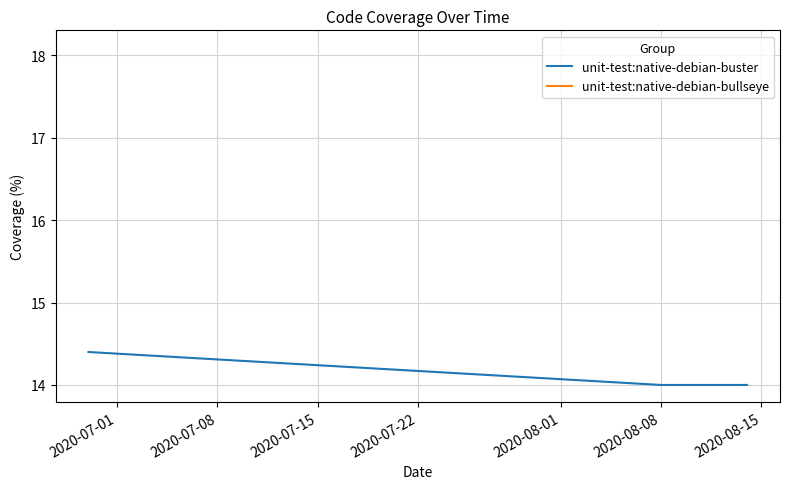

Count the number of categories in the chart.

3